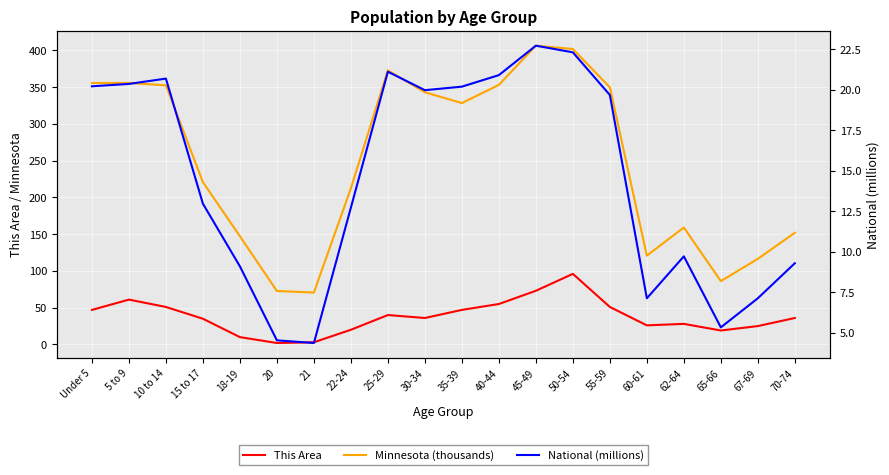

What is the average value of the National (millions) series?

14.5